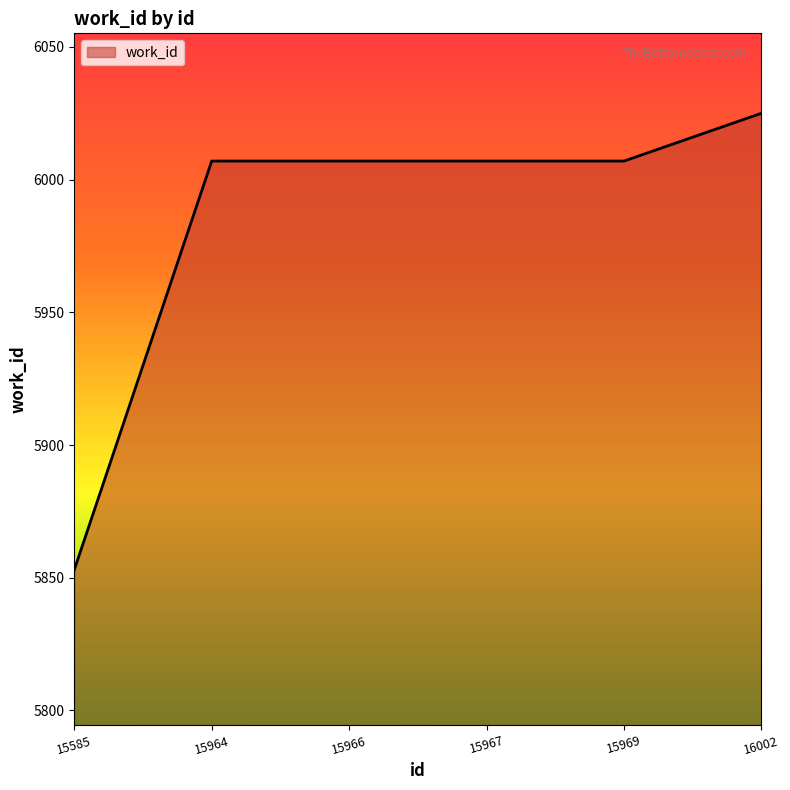

Count the number of data series in this chart.

1